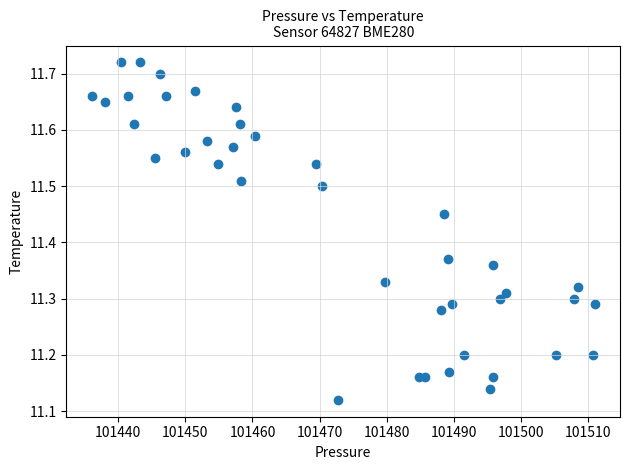

What is the range of X values (max minus min)?

75.0